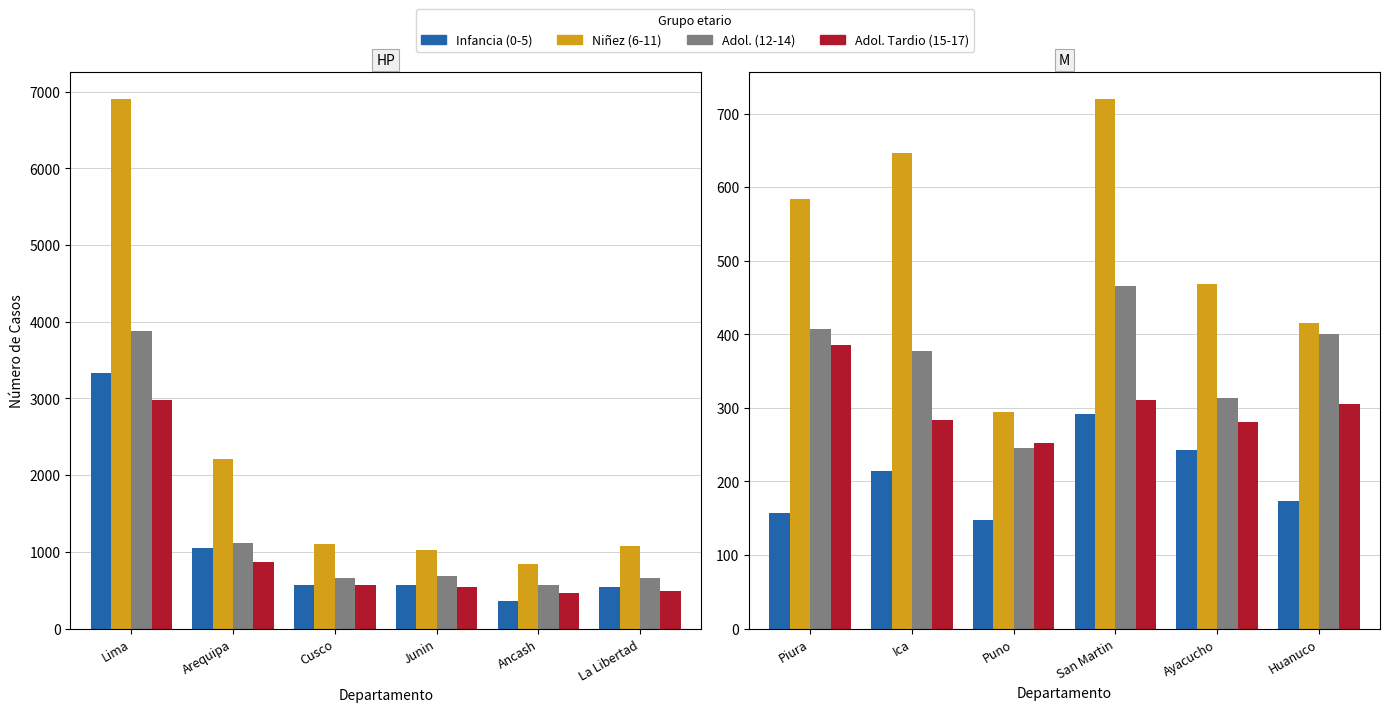

Is the value of Adolescente Tardio (15-17 años) at San Martin greater than the value of Adolescente (12-14 años) at Ayacucho?

No